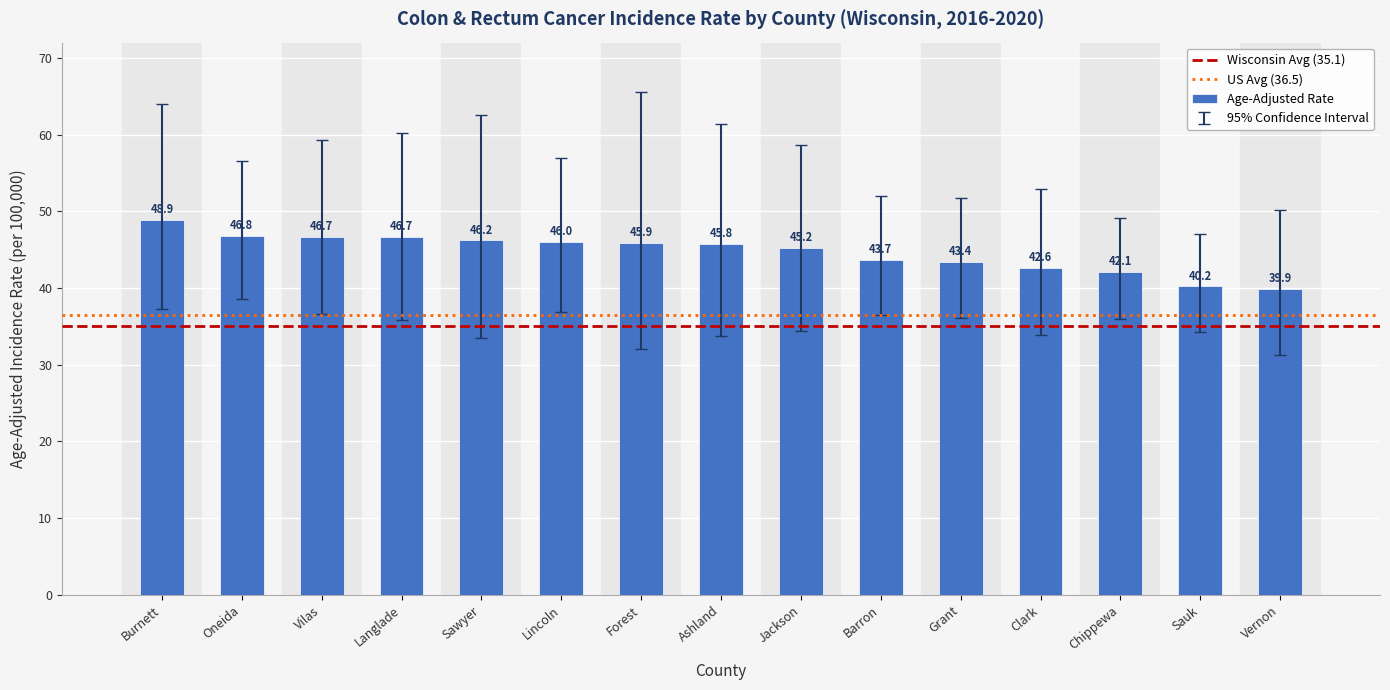

What is the value of the 12th bar from the left?

42.6